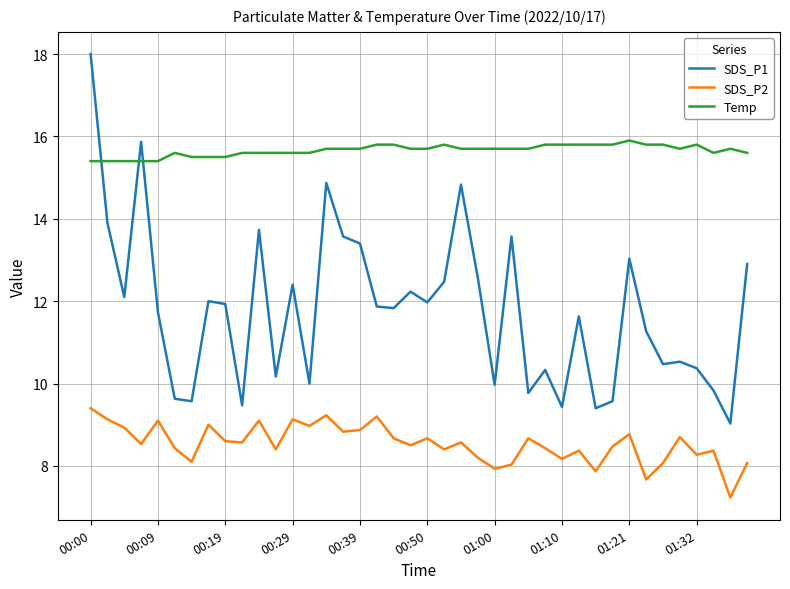

What is the smallest value displayed?

7.2